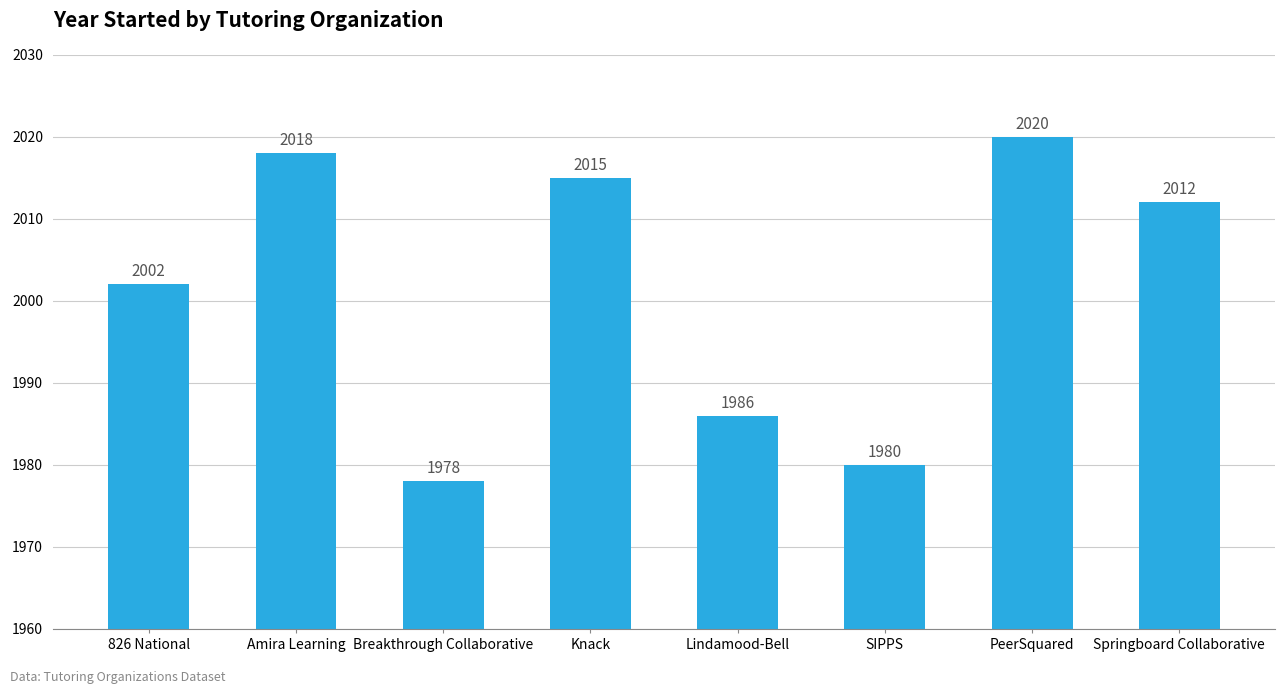

Which label corresponds to the largest value in the chart?

PeerSquared